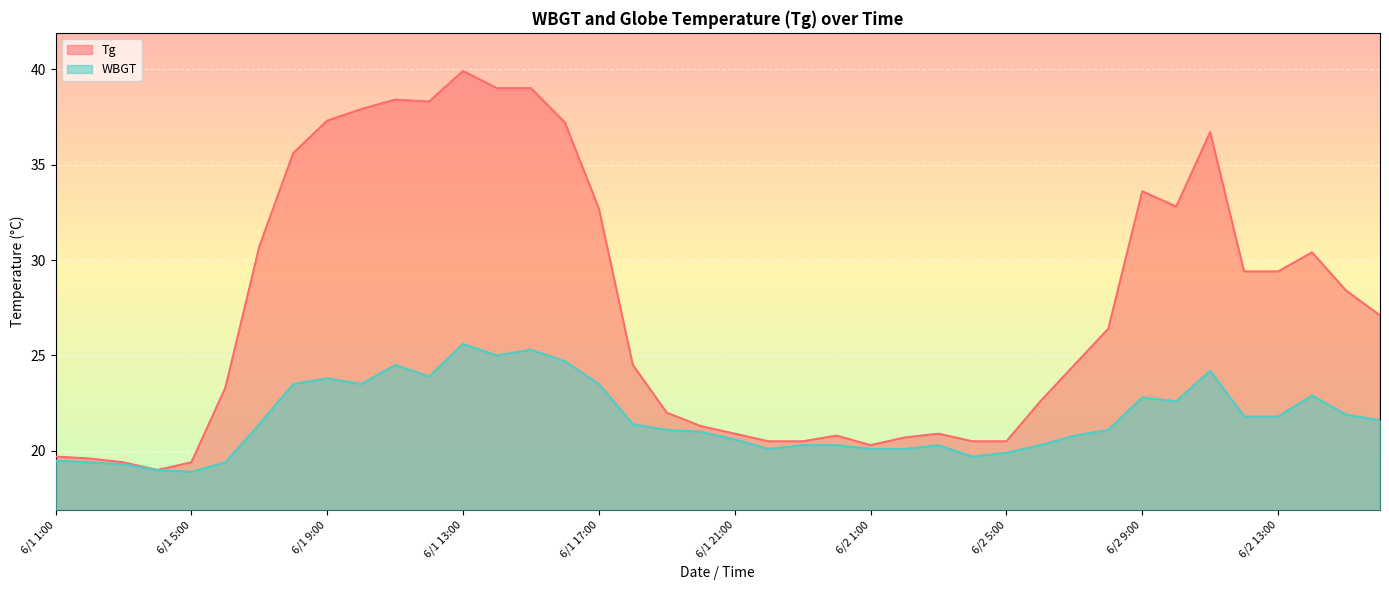

What is the difference between the Tg values at 6/1 21:00 and 6/1 17:00?

11.8